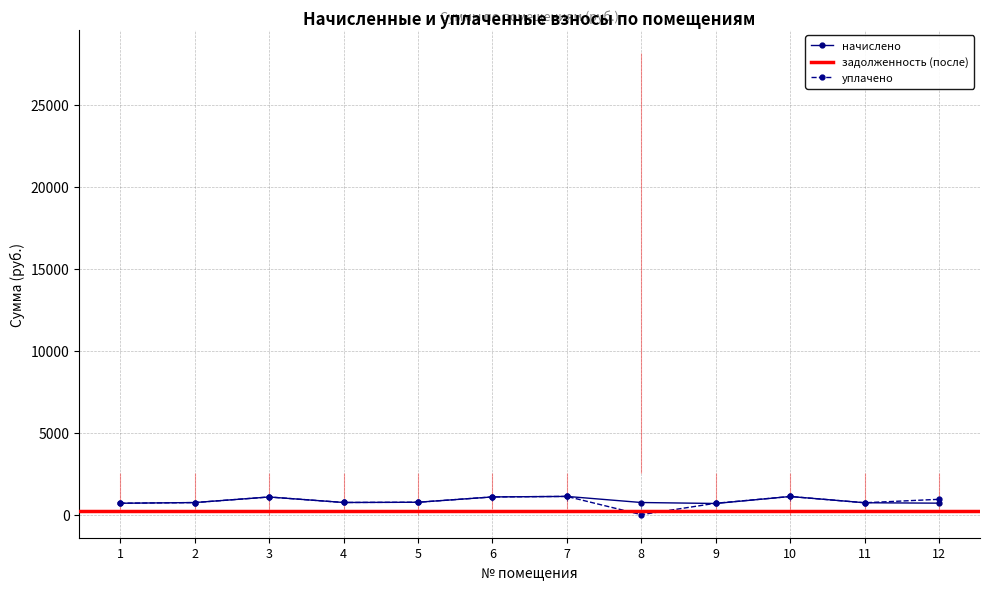

What is the value of the начислено point at the 11th from the left?

725.0